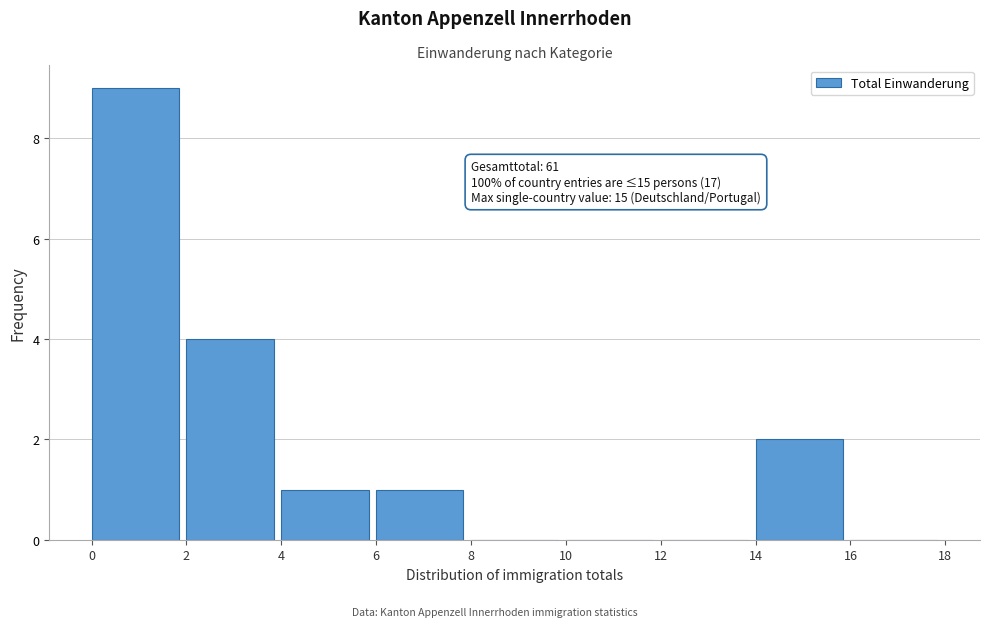

Over which range of the x-axis is the bar tallest?

0 to 2